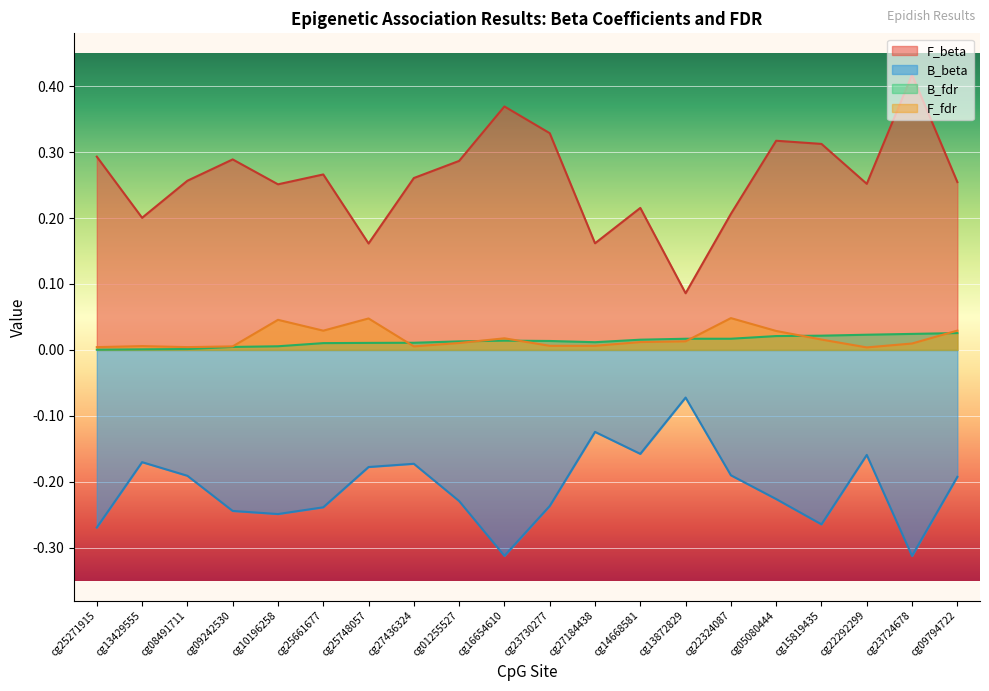

What is the average value of the F_beta series?

0.3